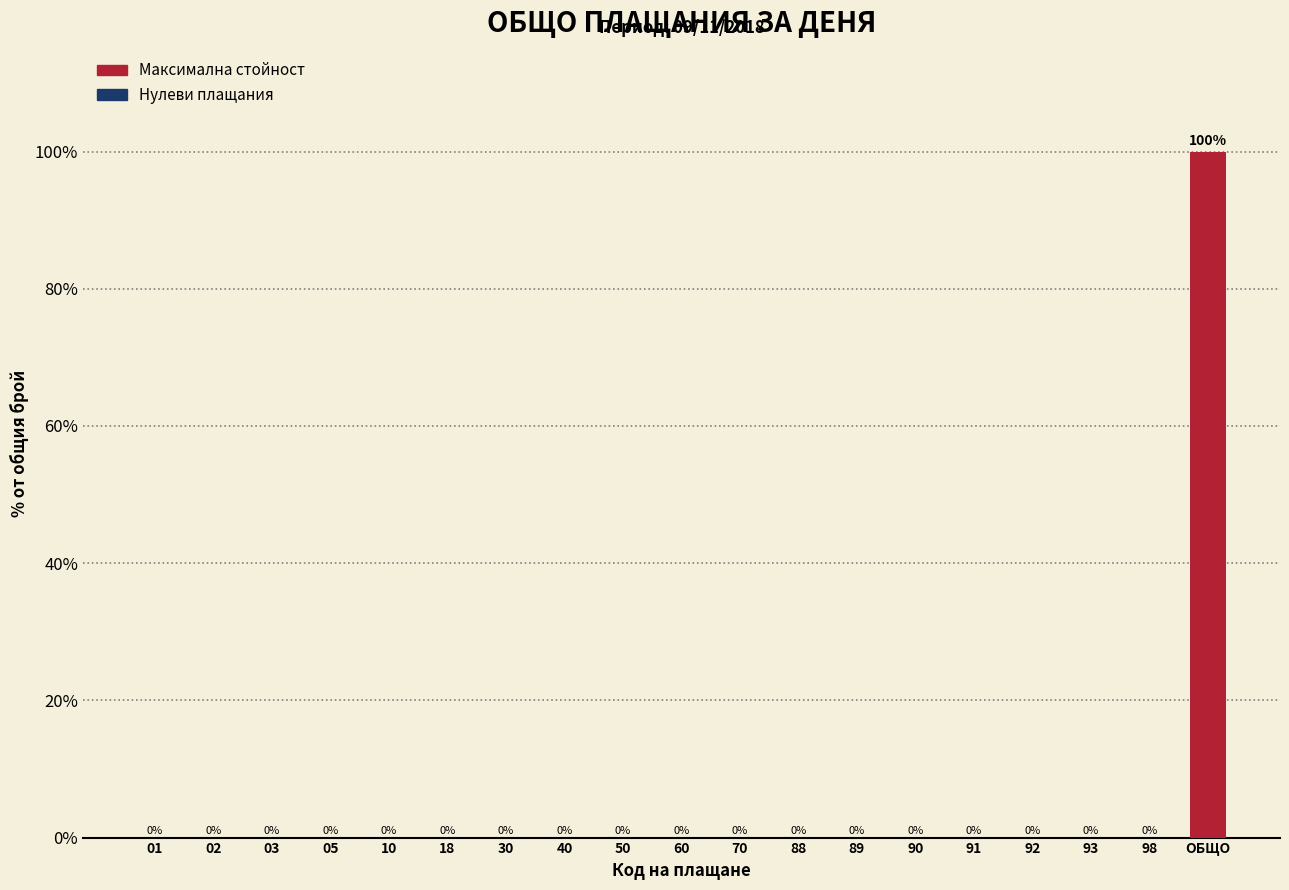

Reading left to right, extract all data points from this chart.

01=0	02=0	03=0	05=0	10=0	18=0	30=0	40=0	50=0	60=0	70=0	88=0	89=0	90=0	91=0	92=0	93=0	98=0	ОБЩО=100